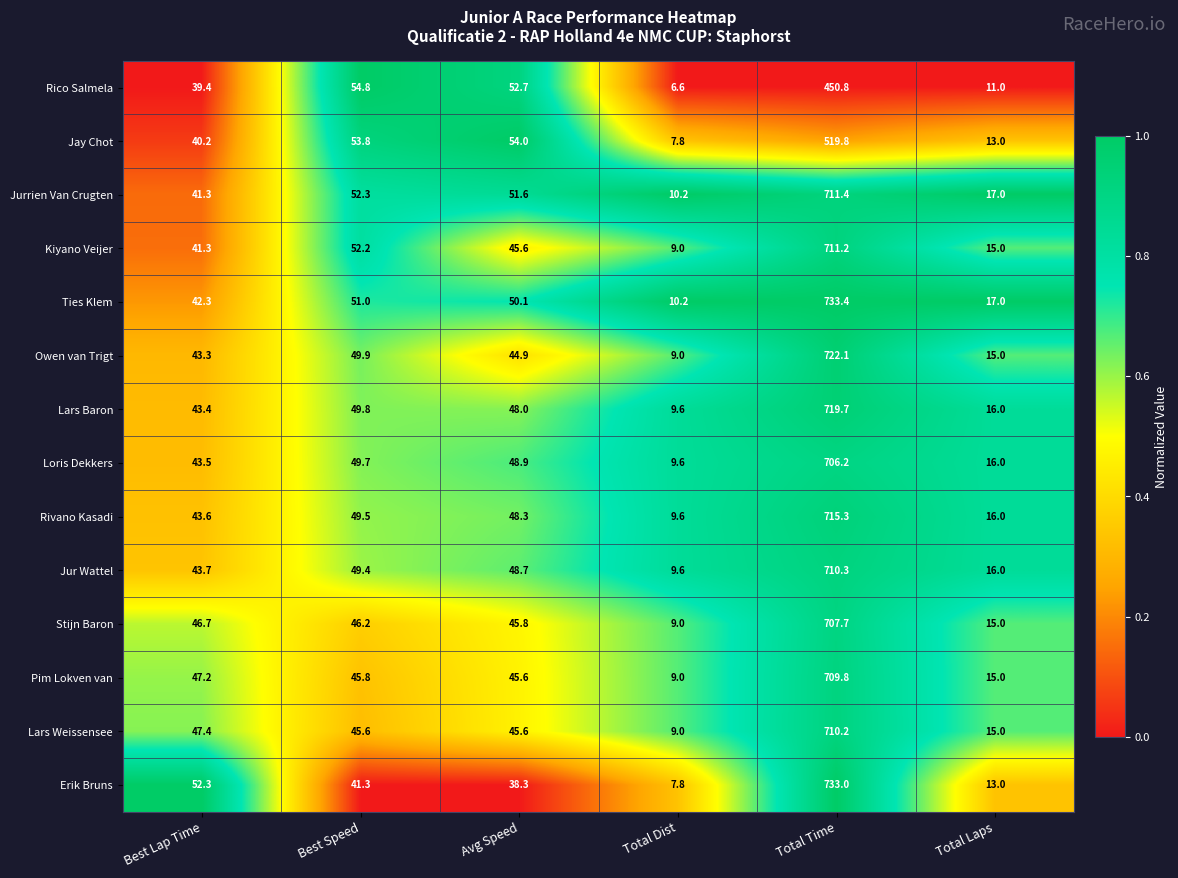

List the series in order of their peak value, highest first.

Ties Klem, Erik Bruns, Owen van Trigt, Lars Baron, Rivano Kasadi, Jurrien Van Crugten, Kiyano Veijer, Jur Wattel, Lars Weissensee, Pim Lokven van, Stijn Baron, Loris Dekkers, Jay Chot, Rico Salmela